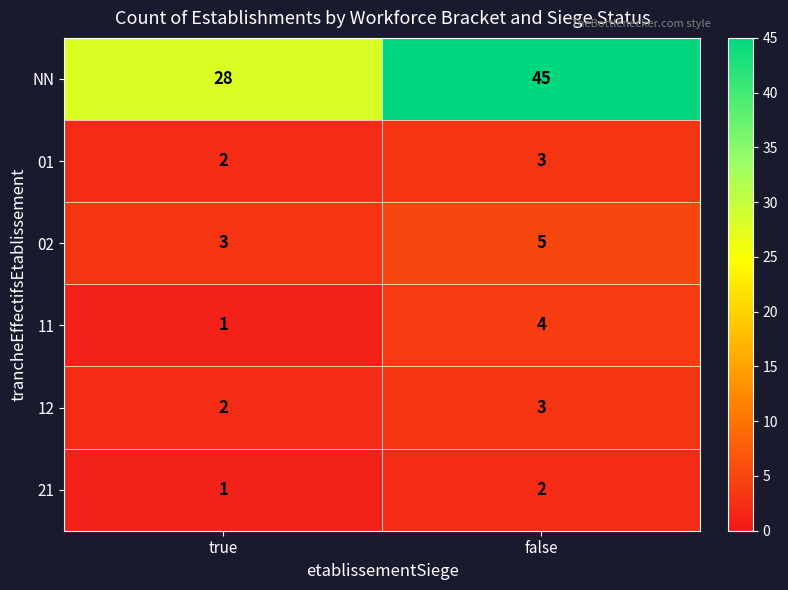

What is the greatest value displayed?

45